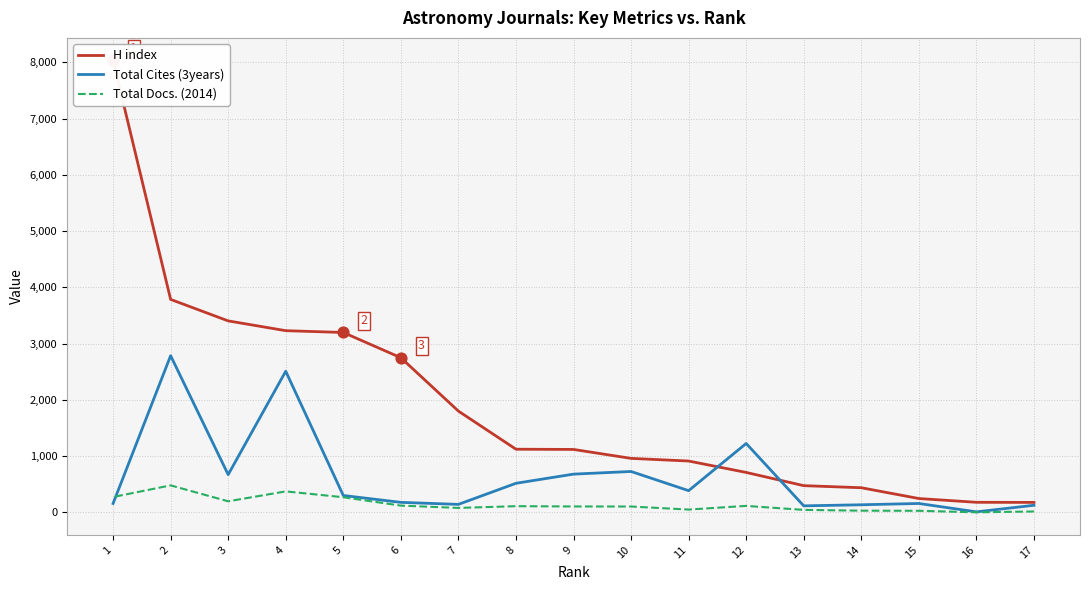

Which series contains the highest Y value?

H index